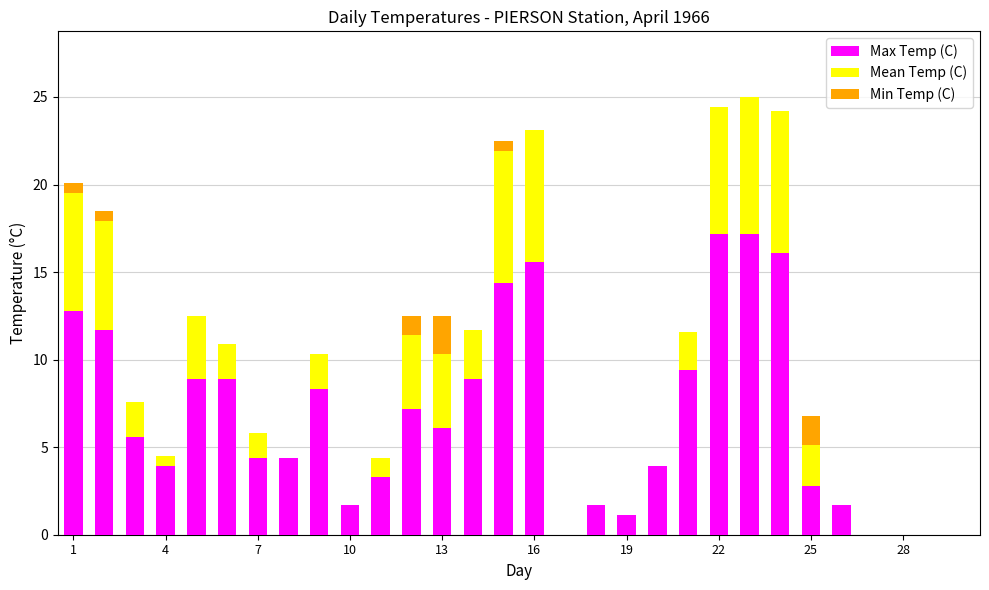

What is the sum of all Max Temp (C) values?

197.2